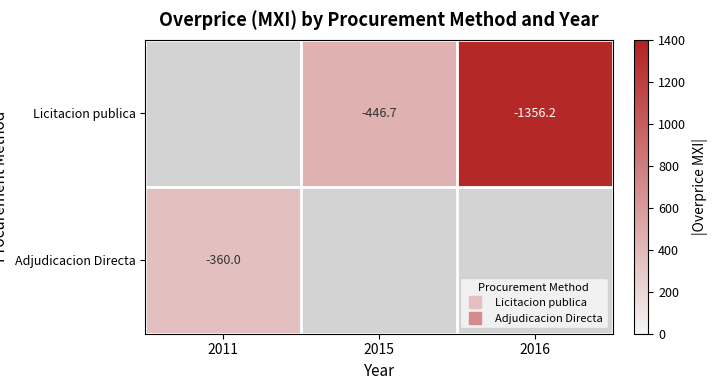

At which category does the chart reach its peak across all series?

2016